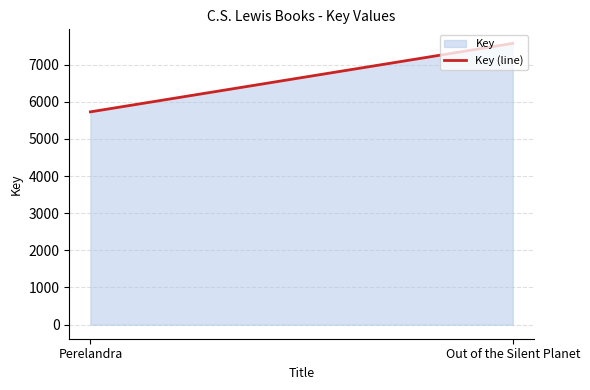

Reading left to right, list all the values displayed in this chart.

5726	7568